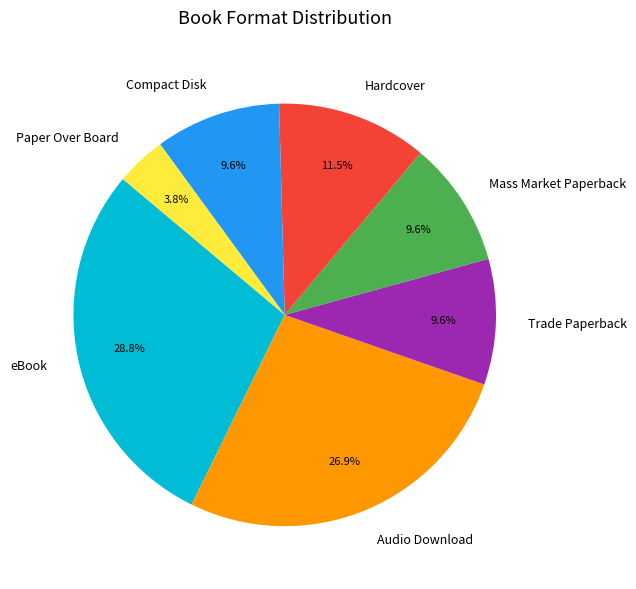

The Audio Download slice represents 27% of the pie. True or false?

True